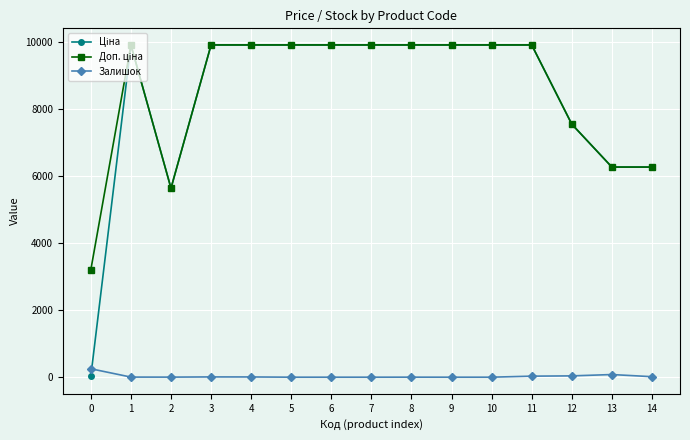

What is the maximum value shown in the chart?

9908.5